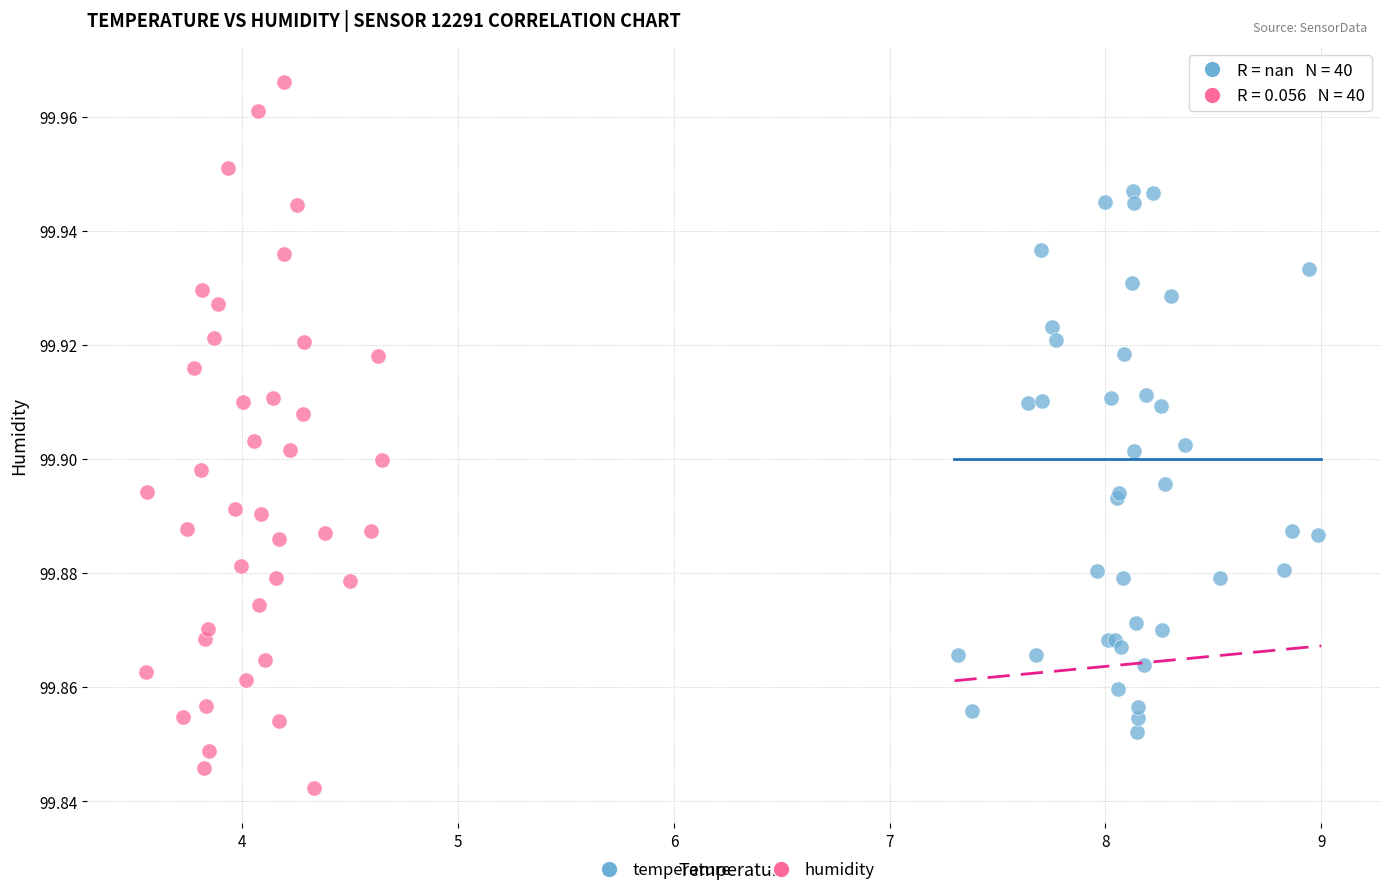

Which series contains the highest Y value?

humidity